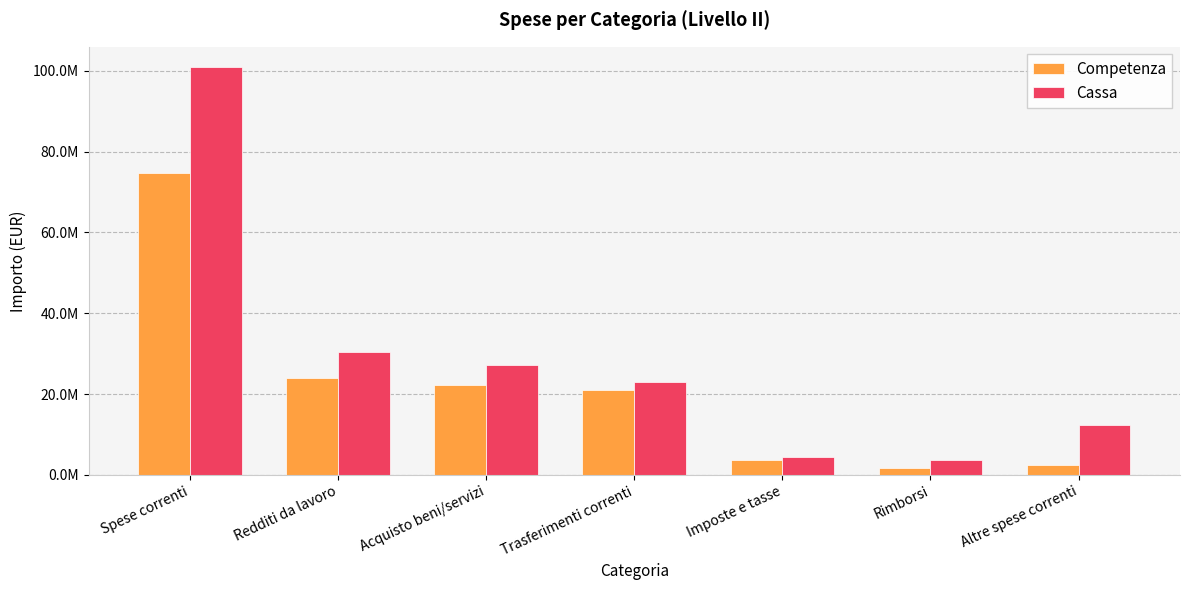

What are all the series names shown in the legend?

Competenza, Cassa